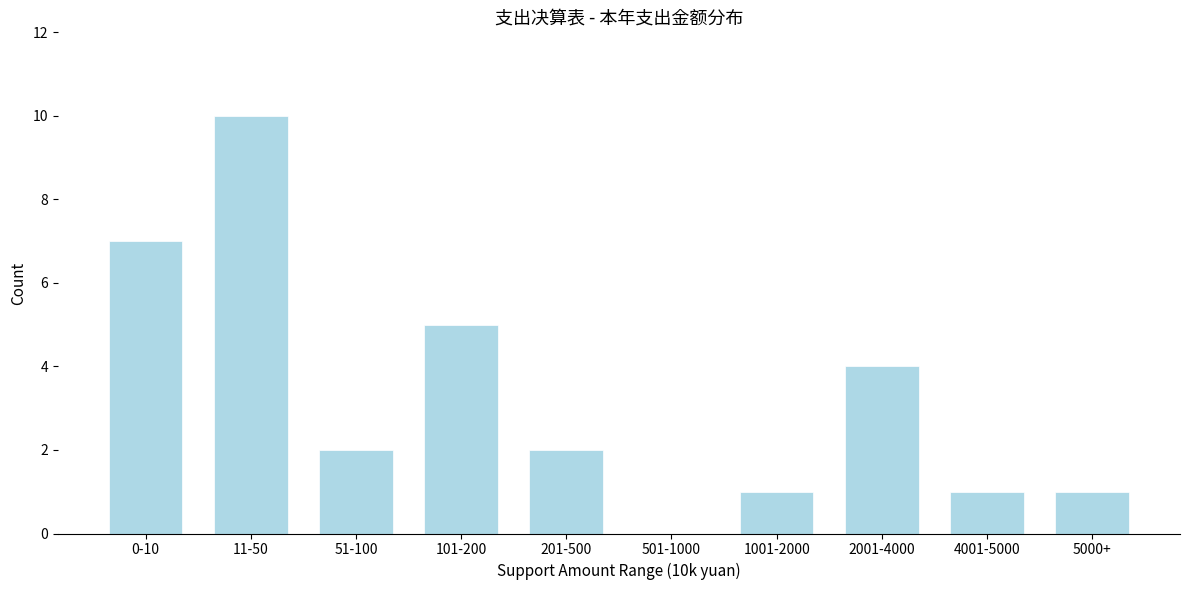

Reading right to left, extract all data points from this chart.

5000+=1	4001-5000=1	2001-4000=4	1001-2000=1	501-1000=0	201-500=2	101-200=5	51-100=2	11-50=10	0-10=7